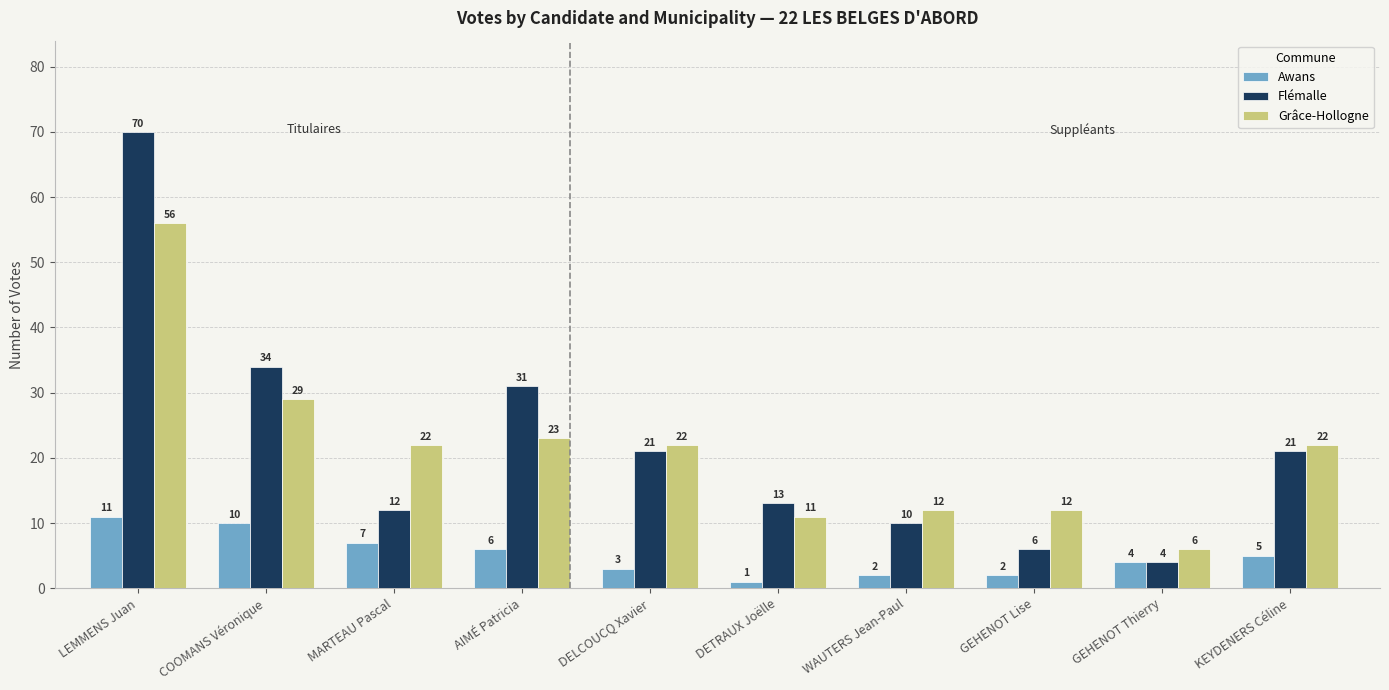

Which series has the largest total across all categories?

Flémalle